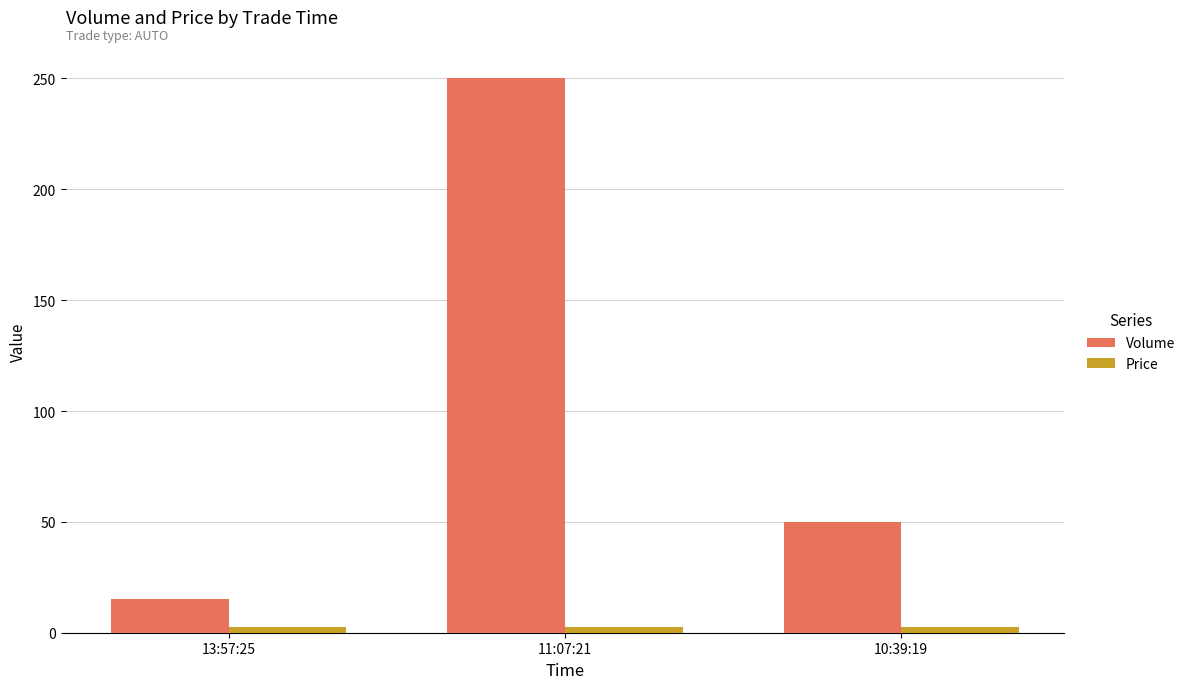

What are all the series names shown in the legend?

Volume, Price